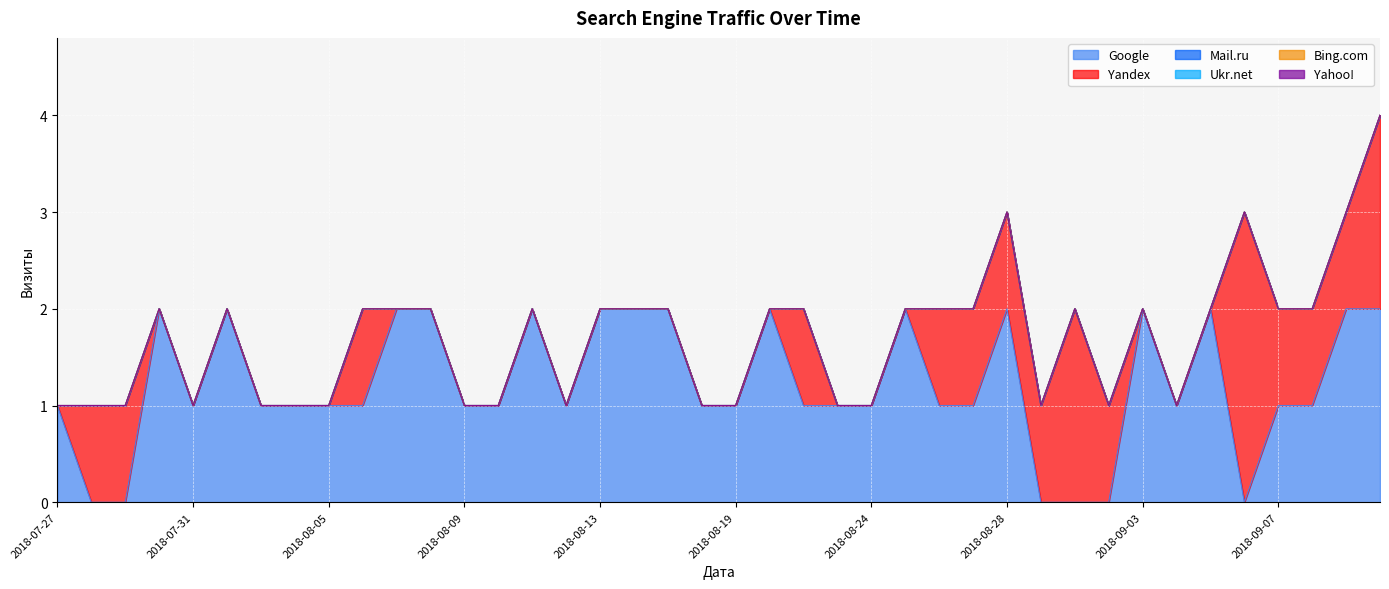

Reading right to left, transcribe all the data shown in this chart.

Google: 2018-09-13=2	2018-09-11=2	2018-09-10=1	2018-09-07=1	2018-09-06=0	2018-09-05=2	2018-09-04=1	2018-09-03=2	2018-09-01=0	2018-08-31=0	2018-08-30=0	2018-08-28=2	2018-08-27=1	2018-08-26=1	2018-08-25=2	2018-08-24=1	2018-08-23=1	2018-08-22=1	2018-08-21=2	2018-08-19=1	2018-08-17=1	2018-08-16=2	2018-08-14=2	2018-08-13=2	2018-08-12=1	2018-08-11=2	2018-08-10=1	2018-08-09=1	2018-08-08=2	2018-08-07=2	2018-08-06=1	2018-08-05=1	2018-08-03=1	2018-08-02=1	2018-08-01=2	2018-07-31=1	2018-07-30=2	2018-07-29=0	2018-07-28=0	2018-07-27=1
Yandex: 2018-09-13=2	2018-09-11=1	2018-09-10=1	2018-09-07=1	2018-09-06=3	2018-09-05=0	2018-09-04=0	2018-09-03=0	2018-09-01=1	2018-08-31=2	2018-08-30=1	2018-08-28=1	2018-08-27=1	2018-08-26=1	2018-08-25=0	2018-08-24=0	2018-08-23=0	2018-08-22=1	2018-08-21=0	2018-08-19=0	2018-08-17=0	2018-08-16=0	2018-08-14=0	2018-08-13=0	2018-08-12=0	2018-08-11=0	2018-08-10=0	2018-08-09=0	2018-08-08=0	2018-08-07=0	2018-08-06=1	2018-08-05=0	2018-08-03=0	2018-08-02=0	2018-08-01=0	2018-07-31=0	2018-07-30=0	2018-07-29=1	2018-07-28=1	2018-07-27=0
Mail.ru: 2018-09-13=0	2018-09-11=0	2018-09-10=0	2018-09-07=0	2018-09-06=0	2018-09-05=0	2018-09-04=0	2018-09-03=0	2018-09-01=0	2018-08-31=0	2018-08-30=0	2018-08-28=0	2018-08-27=0	2018-08-26=0	2018-08-25=0	2018-08-24=0	2018-08-23=0	2018-08-22=0	2018-08-21=0	2018-08-19=0	2018-08-17=0	2018-08-16=0	2018-08-14=0	2018-08-13=0	2018-08-12=0	2018-08-11=0	2018-08-10=0	2018-08-09=0	2018-08-08=0	2018-08-07=0	2018-08-06=0	2018-08-05=0	2018-08-03=0	2018-08-02=0	2018-08-01=0	2018-07-31=0	2018-07-30=0	2018-07-29=0	2018-07-28=0	2018-07-27=0
Ukr.net: 2018-09-13=0	2018-09-11=0	2018-09-10=0	2018-09-07=0	2018-09-06=0	2018-09-05=0	2018-09-04=0	2018-09-03=0	2018-09-01=0	2018-08-31=0	2018-08-30=0	2018-08-28=0	2018-08-27=0	2018-08-26=0	2018-08-25=0	2018-08-24=0	2018-08-23=0	2018-08-22=0	2018-08-21=0	2018-08-19=0	2018-08-17=0	2018-08-16=0	2018-08-14=0	2018-08-13=0	2018-08-12=0	2018-08-11=0	2018-08-10=0	2018-08-09=0	2018-08-08=0	2018-08-07=0	2018-08-06=0	2018-08-05=0	2018-08-03=0	2018-08-02=0	2018-08-01=0	2018-07-31=0	2018-07-30=0	2018-07-29=0	2018-07-28=0	2018-07-27=0
Bing.com: 2018-09-13=0	2018-09-11=0	2018-09-10=0	2018-09-07=0	2018-09-06=0	2018-09-05=0	2018-09-04=0	2018-09-03=0	2018-09-01=0	2018-08-31=0	2018-08-30=0	2018-08-28=0	2018-08-27=0	2018-08-26=0	2018-08-25=0	2018-08-24=0	2018-08-23=0	2018-08-22=0	2018-08-21=0	2018-08-19=0	2018-08-17=0	2018-08-16=0	2018-08-14=0	2018-08-13=0	2018-08-12=0	2018-08-11=0	2018-08-10=0	2018-08-09=0	2018-08-08=0	2018-08-07=0	2018-08-06=0	2018-08-05=0	2018-08-03=0	2018-08-02=0	2018-08-01=0	2018-07-31=0	2018-07-30=0	2018-07-29=0	2018-07-28=0	2018-07-27=0
Yahoo!: 2018-09-13=0	2018-09-11=0	2018-09-10=0	2018-09-07=0	2018-09-06=0	2018-09-05=0	2018-09-04=0	2018-09-03=0	2018-09-01=0	2018-08-31=0	2018-08-30=0	2018-08-28=0	2018-08-27=0	2018-08-26=0	2018-08-25=0	2018-08-24=0	2018-08-23=0	2018-08-22=0	2018-08-21=0	2018-08-19=0	2018-08-17=0	2018-08-16=0	2018-08-14=0	2018-08-13=0	2018-08-12=0	2018-08-11=0	2018-08-10=0	2018-08-09=0	2018-08-08=0	2018-08-07=0	2018-08-06=0	2018-08-05=0	2018-08-03=0	2018-08-02=0	2018-08-01=0	2018-07-31=0	2018-07-30=0	2018-07-29=0	2018-07-28=0	2018-07-27=0